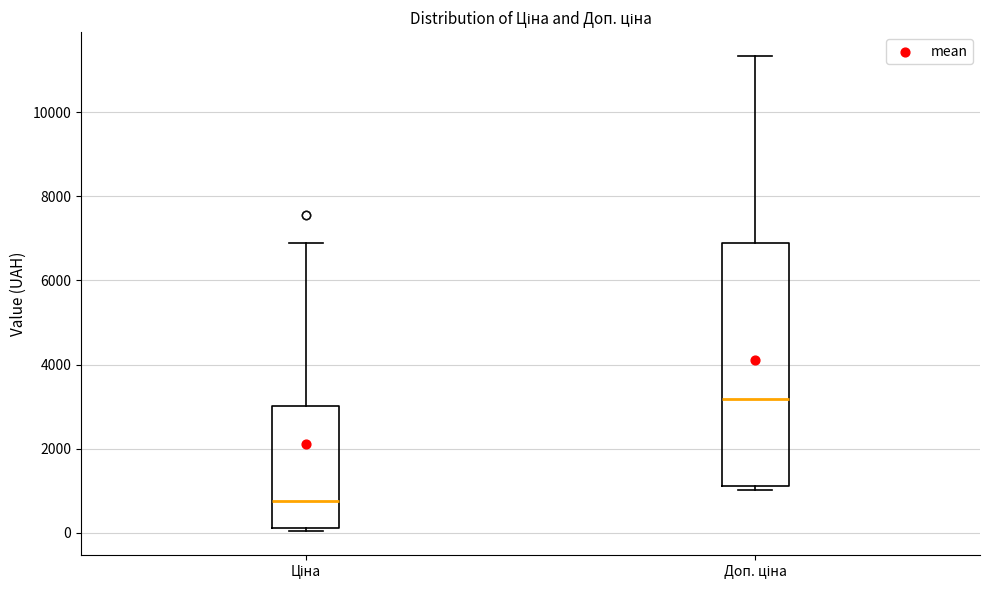

Where is the upper edge of the box for Доп. ціна on the y-axis? The values are not printed on the chart, so give them approximately, as read against the axis.

6800